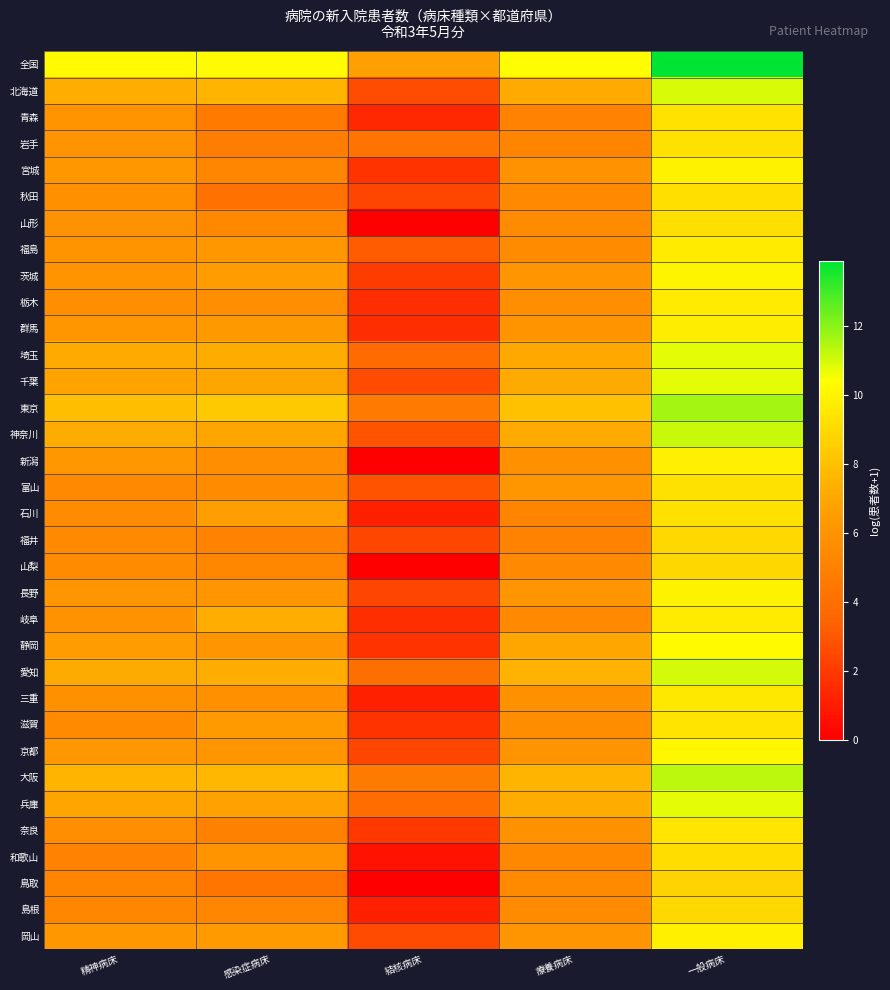

At which category is the sum across all series the highest?

一般病床